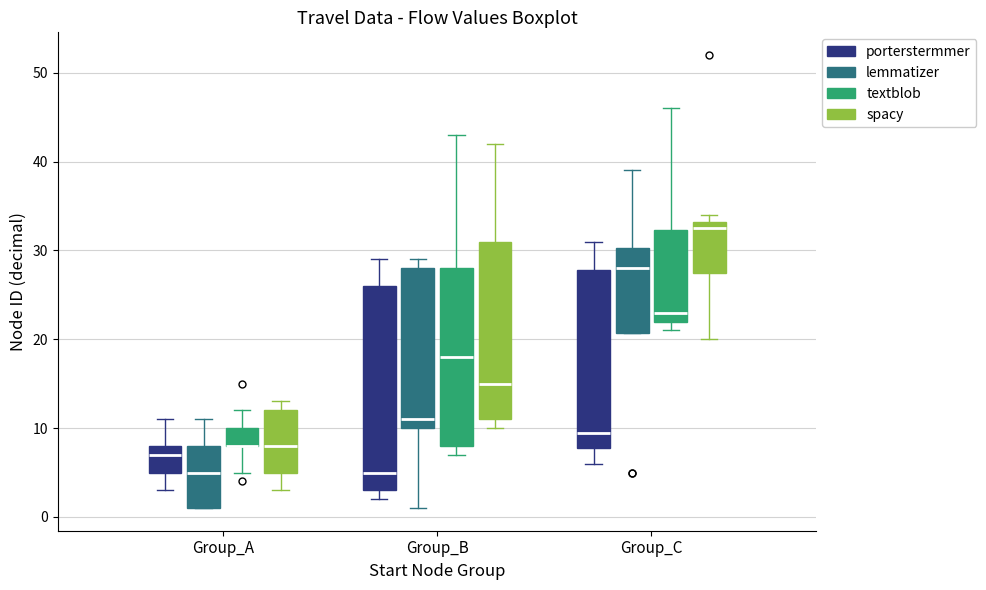

Where does the lower whisker of the box for Group_A (textblob) end on the y-axis? The values are not printed on the chart, so give them approximately, as read against the axis.

5